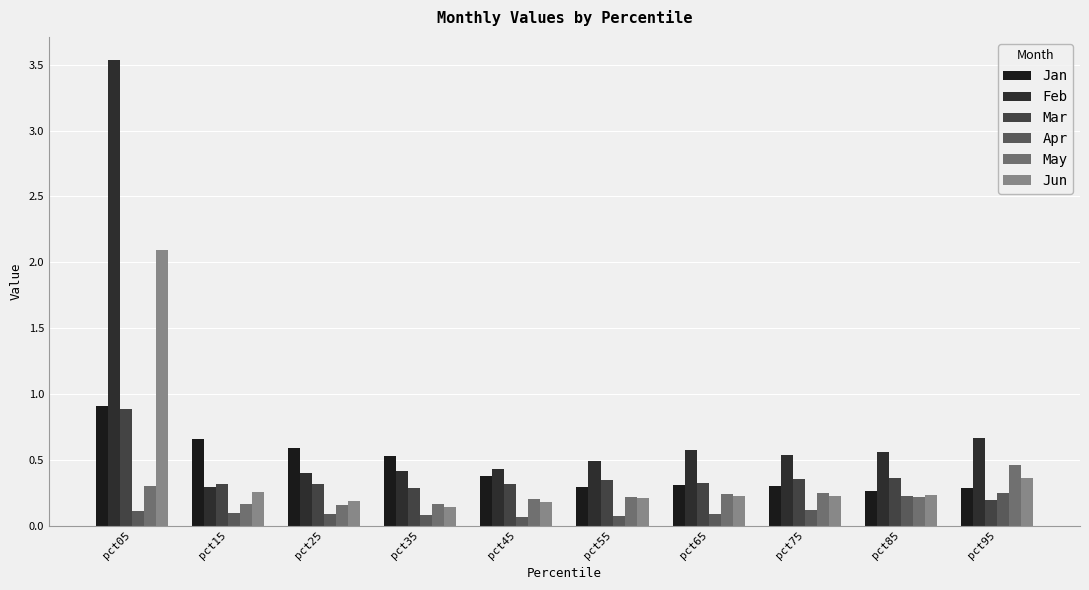

Are the bars grouped side by side (vs. stacked)?

Yes